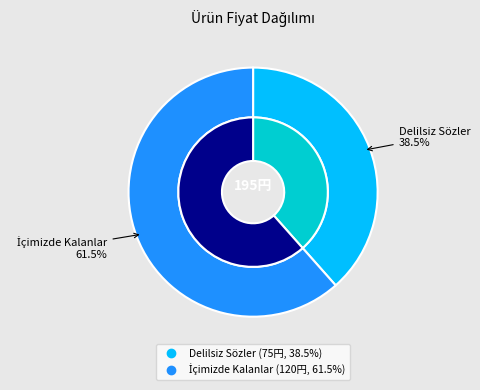

Which category has the smallest portion of the pie?

Delilsiz Sözler